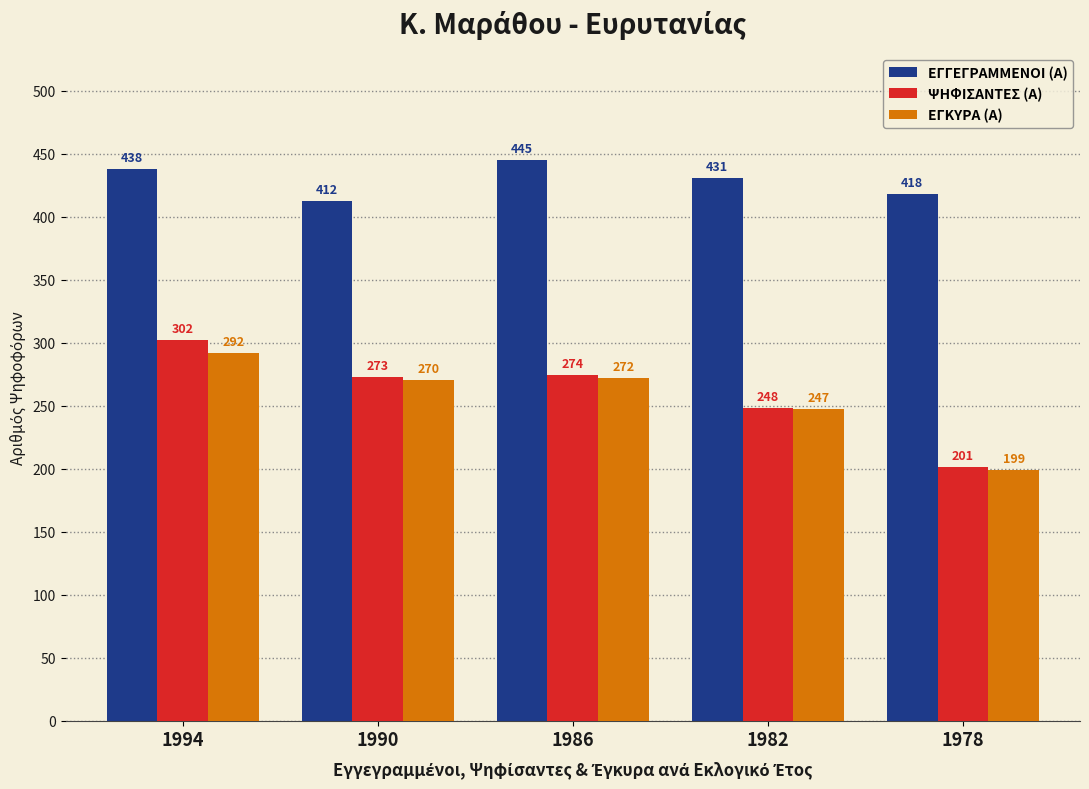

Which series has the largest total across all categories?

ΕΓΓΕΓΡΑΜΜΕΝΟΙ (Α)